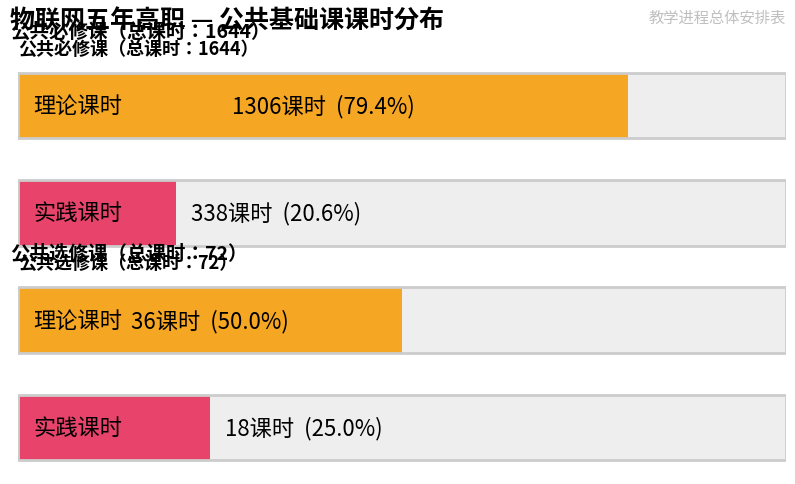

What is the label of the 1st bar from the left?

公共必修课